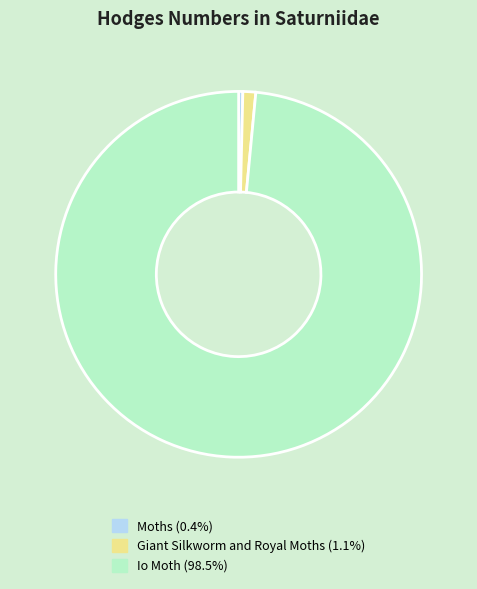

Which slice is the smallest?

Moths